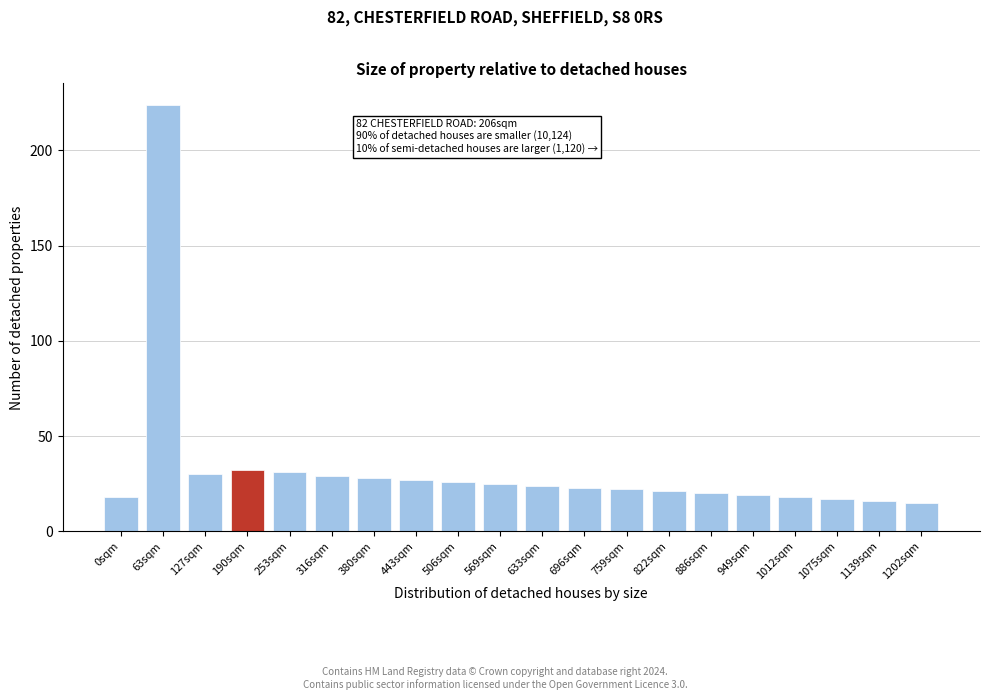

Reading right to left, extract all data points from this chart.

1202sqm=15	1139sqm=16	1075sqm=17	1012sqm=18	949sqm=19	886sqm=20	822sqm=21	759sqm=22	696sqm=23	633sqm=24	569sqm=25	506sqm=26	443sqm=27	380sqm=28	316sqm=29	253sqm=31	190sqm=32	127sqm=30	63sqm=224	0sqm=18